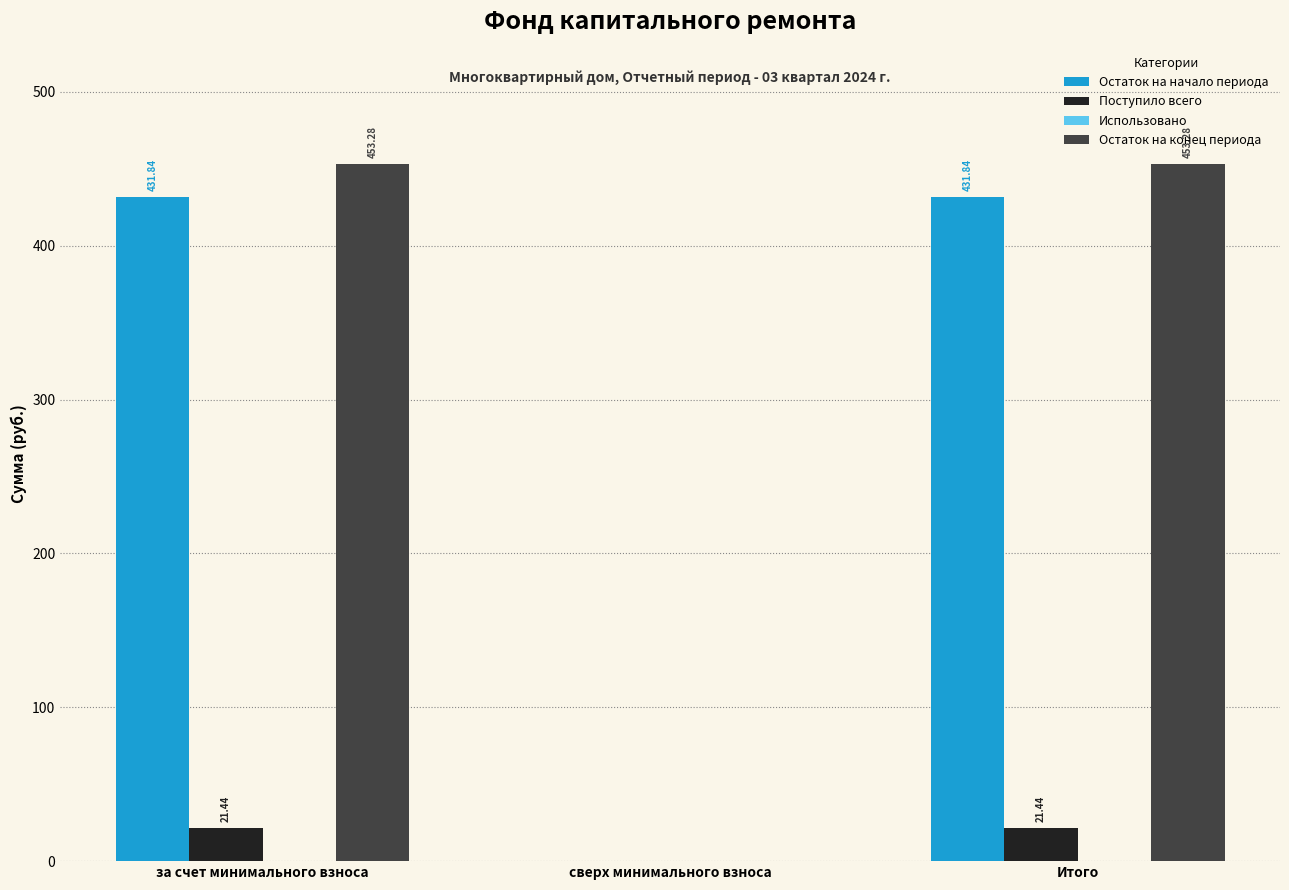

Which series has the largest total across all categories?

Остаток на конец периода